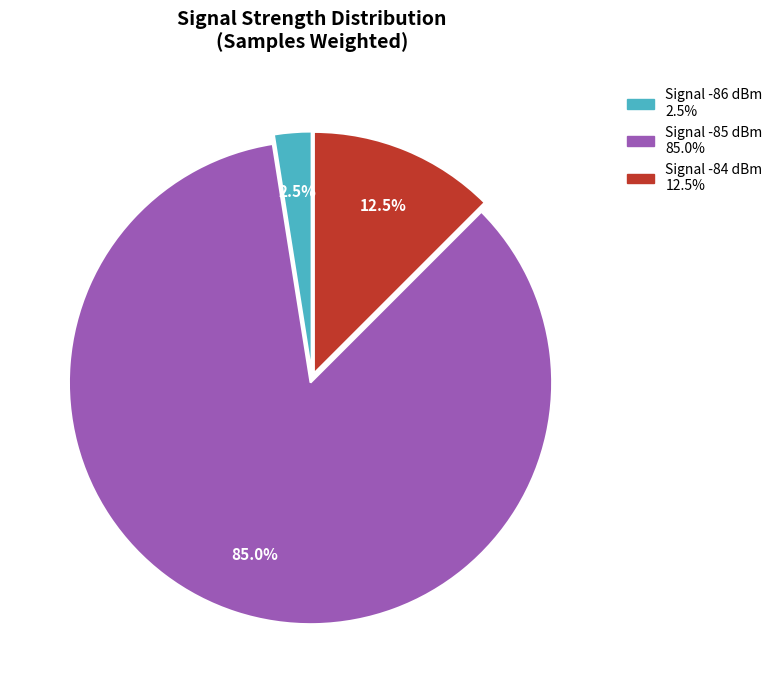

Is there any slice that represents more than half of the pie?

Yes